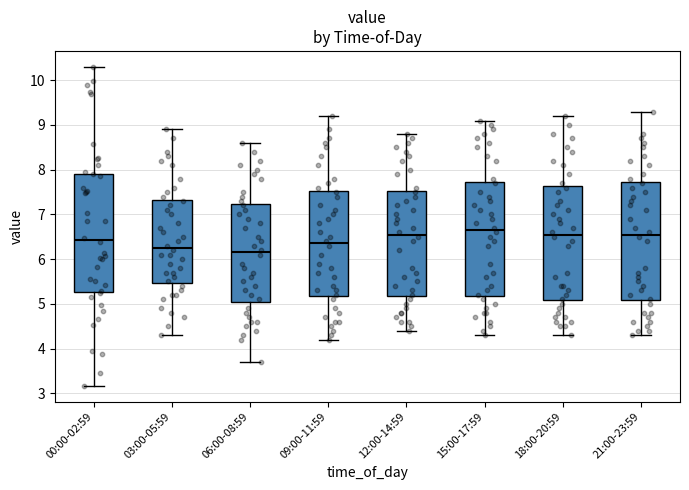

Reading left to right, transcribe this box plot: for each box, give where its median line is, the range the box spans, and where its two whiskers end, as read against the y-axis. The values are not printed on the chart, so give them approximately, as read against the axis.

00:00-02:59: median 6.4, box 5.3 to 7.9, whiskers 3.2 to 10.3
03:00-05:59: median 6.3, box 5.5 to 7.3, whiskers 4.3 to 8.9
06:00-08:59: median 6.2, box 5.1 to 7.2, whiskers 3.7 to 8.6
09:00-11:59: median 6.4, box 5.2 to 7.5, whiskers 4.2 to 9.2
12:00-14:59: median 6.6, box 5.2 to 7.5, whiskers 4.4 to 8.8
15:00-17:59: median 6.7, box 5.2 to 7.7, whiskers 4.3 to 9.1
18:00-20:59: median 6.6, box 5.1 to 7.6, whiskers 4.3 to 9.2
21:00-23:59: median 6.6, box 5.1 to 7.7, whiskers 4.3 to 9.3